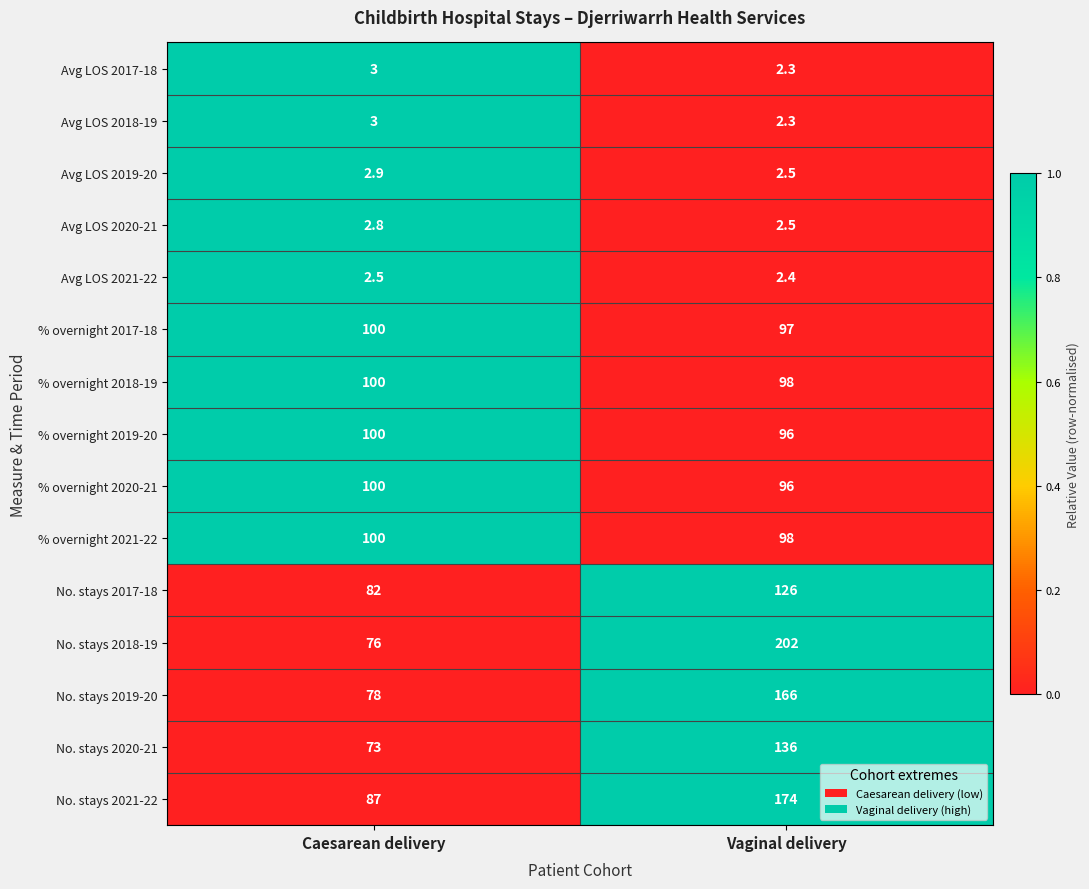

Which series changed the most between Caesarean delivery and Vaginal delivery?

No. stays 2018-19